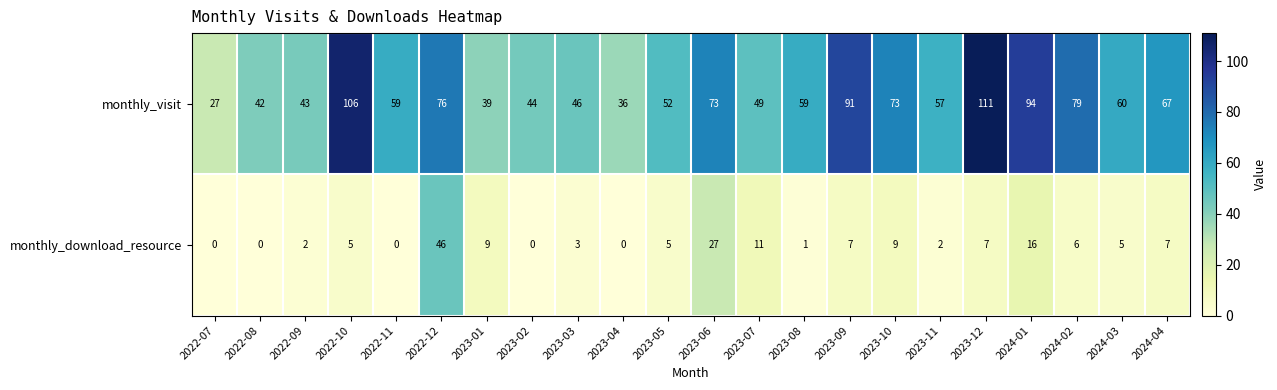

The monthly_visit series shows 42 at 2022-08. True or false?

True